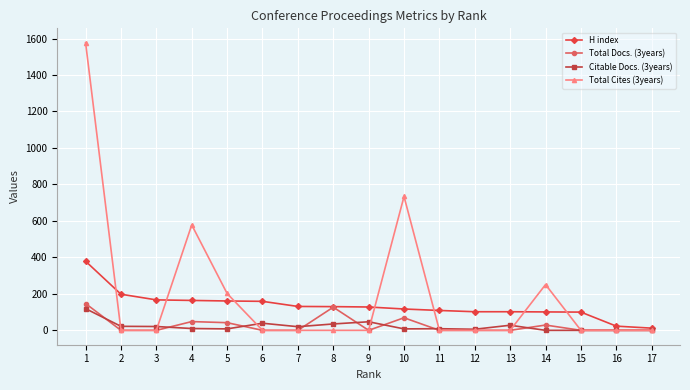

At which label does Citable Docs. (3years) reach its peak?

1